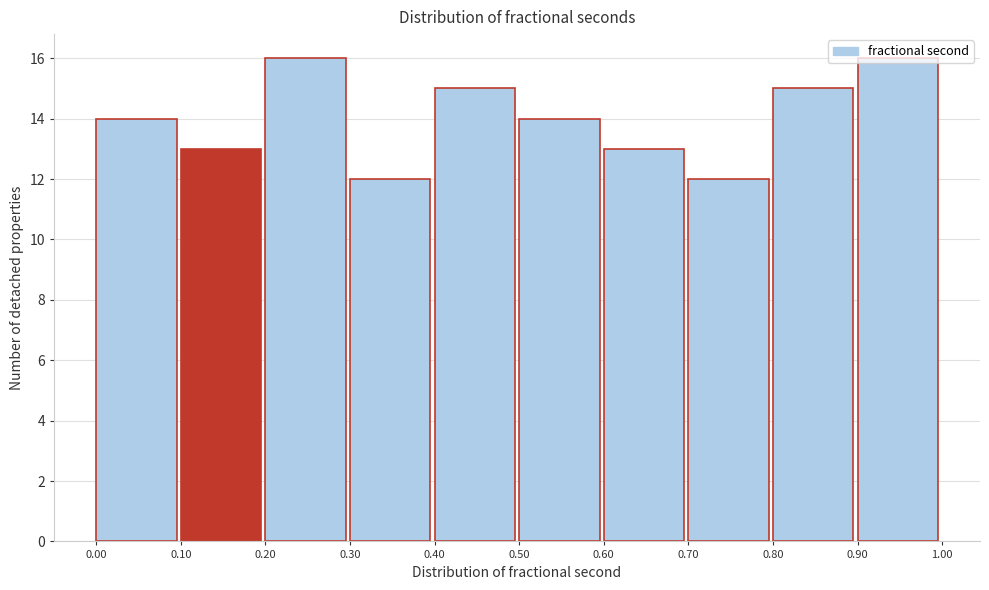

How tall is the bar that spans 0.60 to 0.70 on the x-axis? The values are not printed on the chart, so give them approximately, as read against the axis.

13